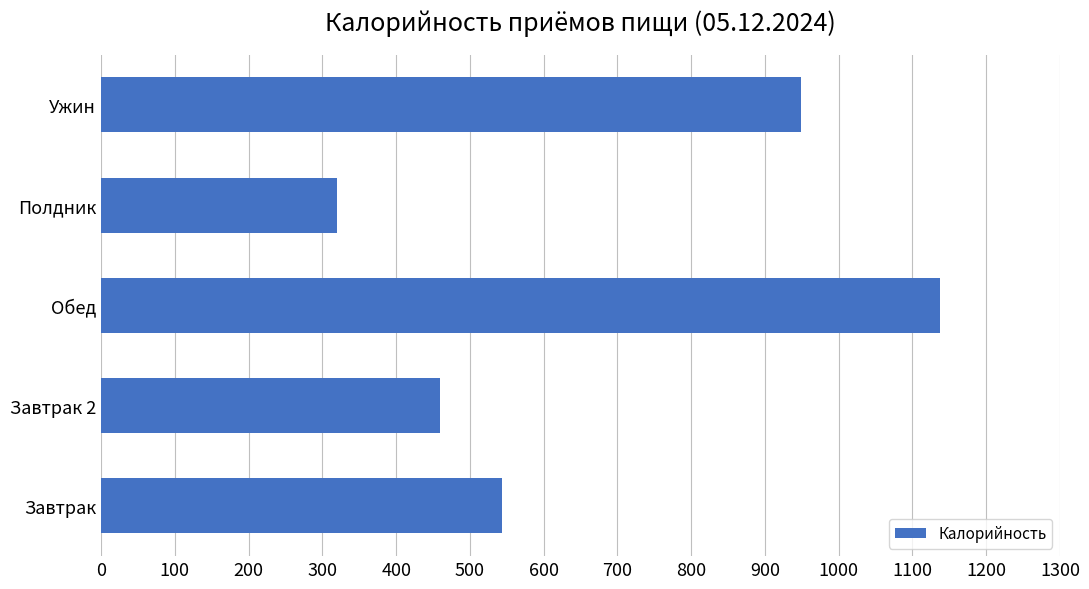

What is the change in value from Завтрак 2 to Ужин?

+489.4